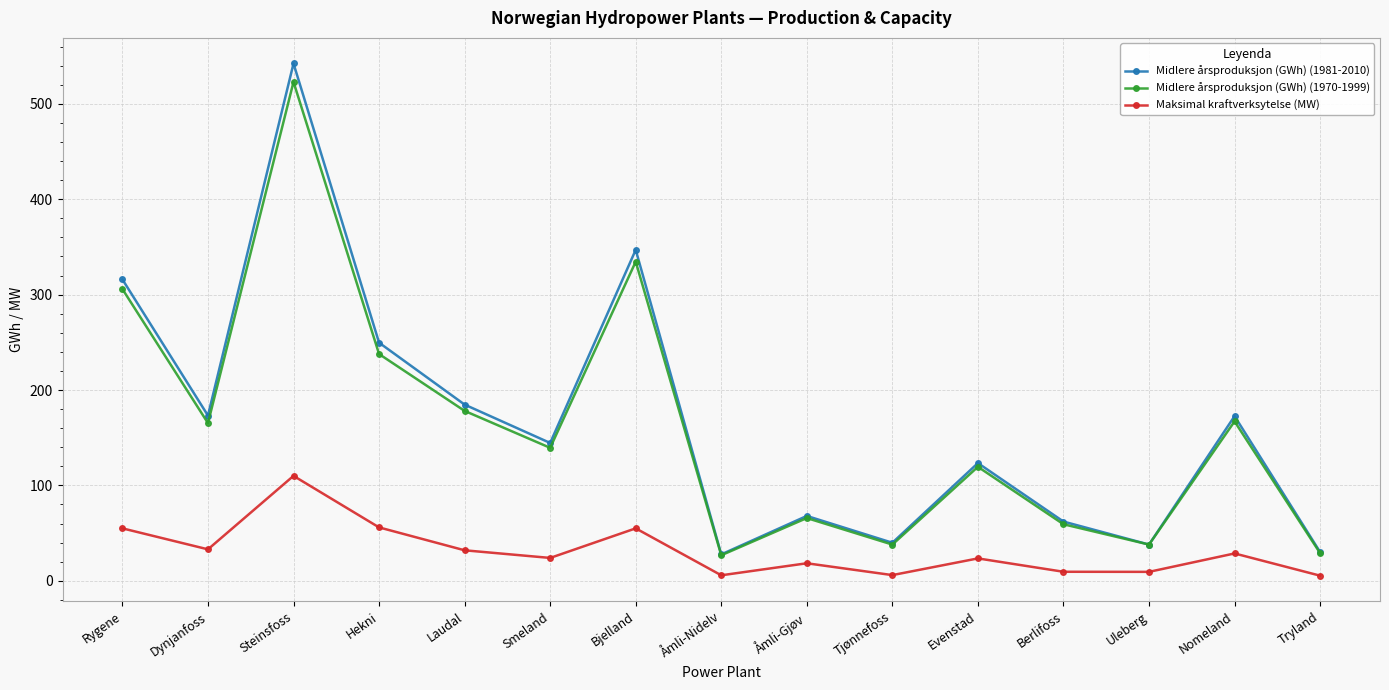

True or false: Midlere årsproduksjon (GWh) (1981-2010) has a value of 315.9 at Rygene.

True